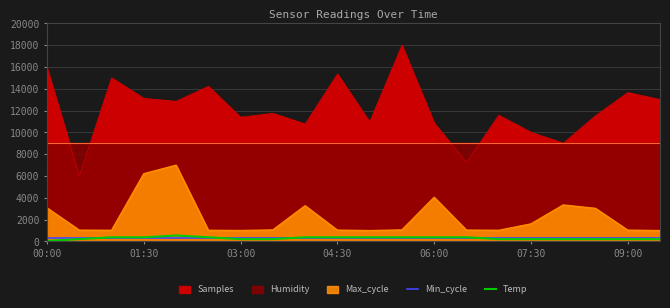

How many interior local peaks does the Temp series have?

1